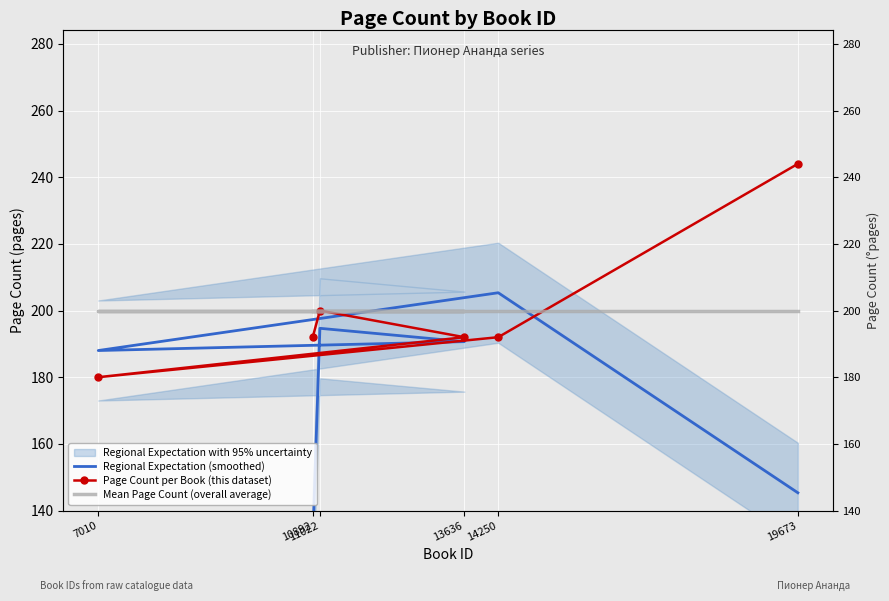

What is the value of the Page Count per Book (this dataset) point at the 4th from the left?

180.0